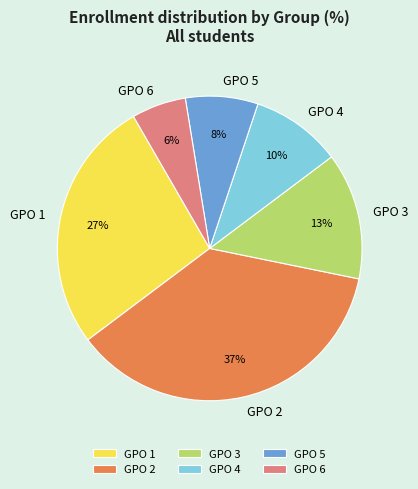

Count the number of slices in the pie.

6